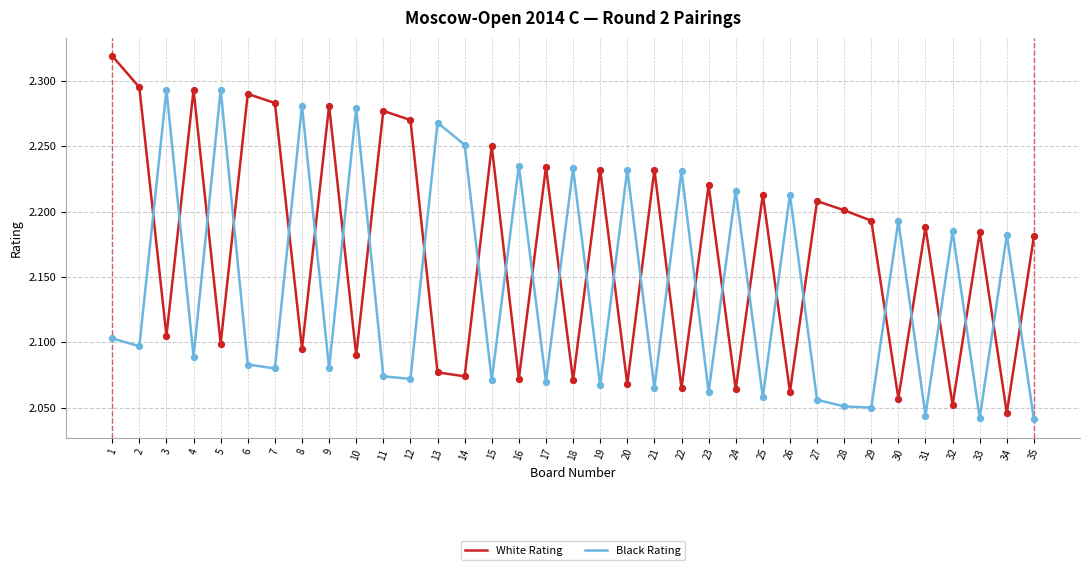

What are all the series names shown in the legend?

White Rating, Black Rating